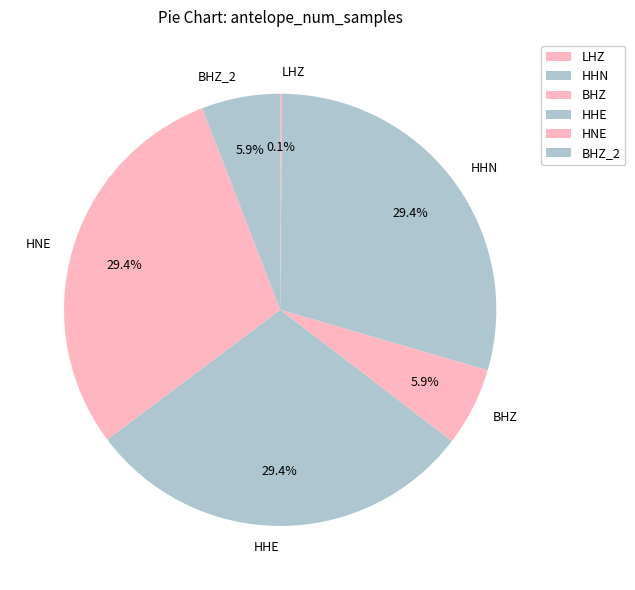

To the nearest percent, what is the difference between the largest and smallest slice percentages?

29%